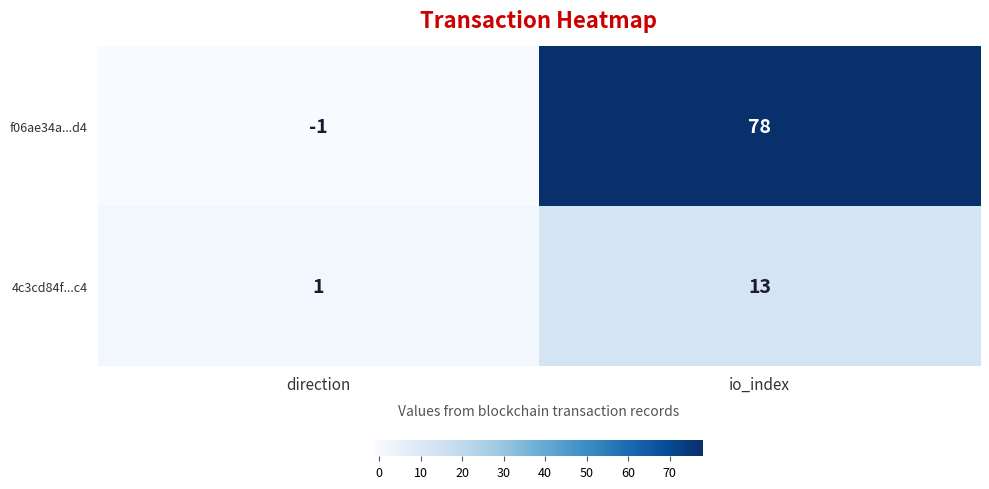

Rank the series by their average value, from highest to lowest.

f06ae34a...d4, 4c3cd84f...c4